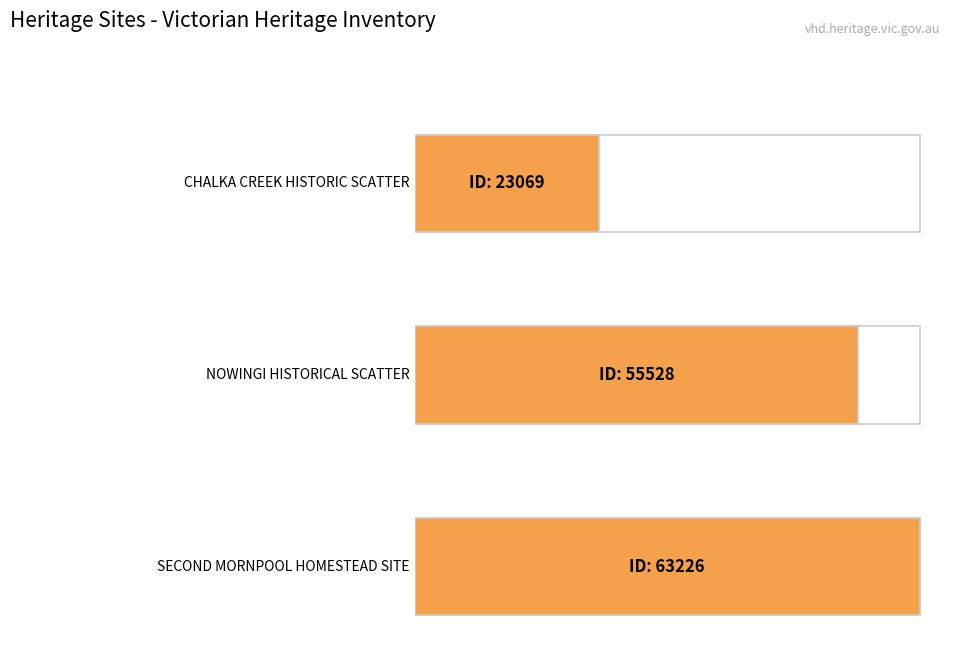

Rank the categories by value from lowest to highest.

CHALKA CREEK HISTORIC SCATTER, NOWINGI HISTORICAL SCATTER, SECOND MORNPOOL HOMESTEAD SITE